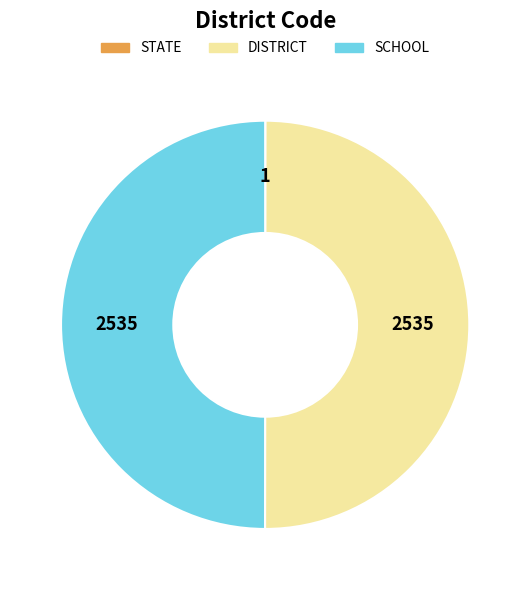

Combined, do SCHOOL and DISTRICT account for over 50%?

Yes